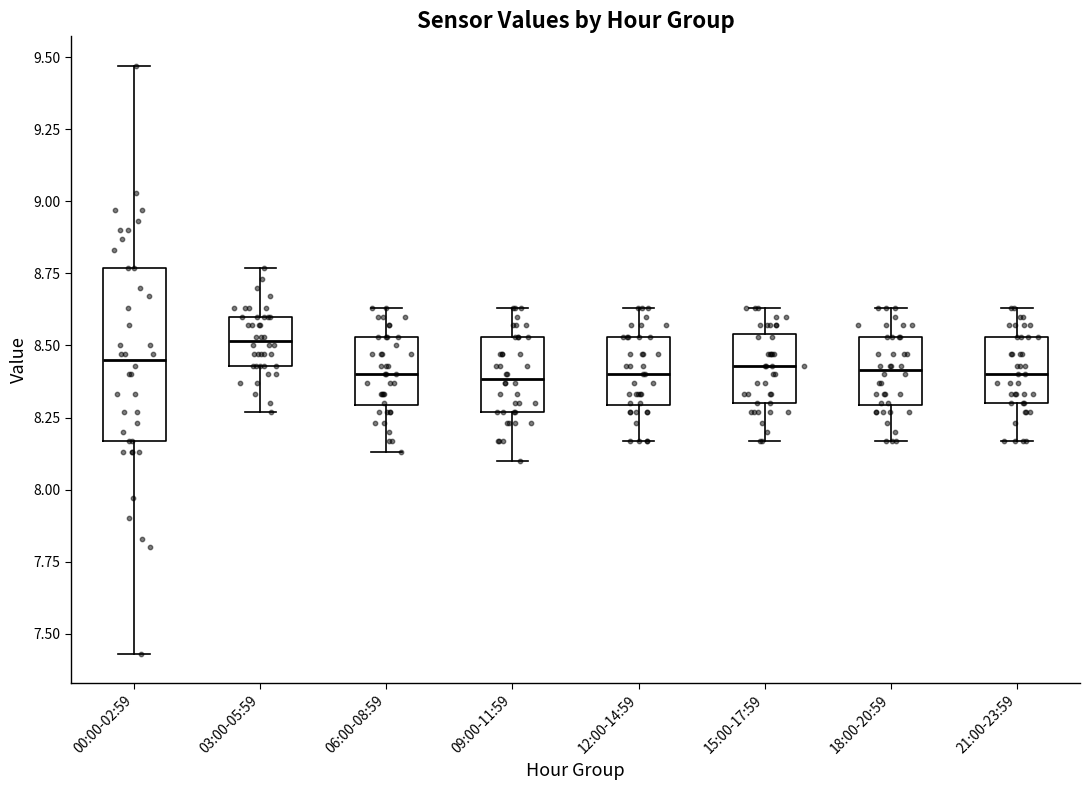

Which box has the highest median line?

03:00-05:59